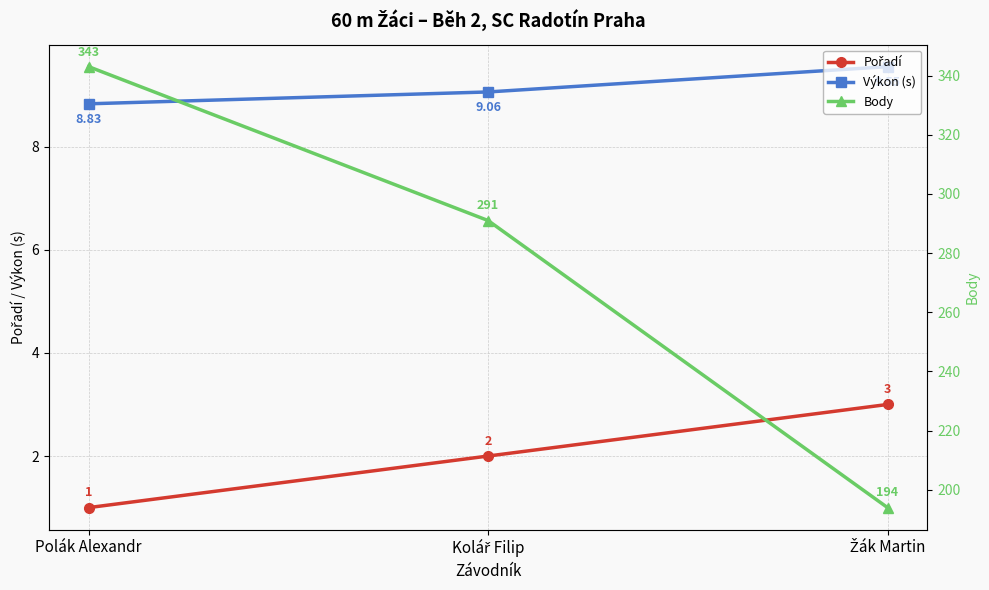

Reading right to left, list all the values displayed in this chart.

Pořadí: 3.0	2.0	1.0
Výkon (s): 9.6	9.1	8.8
Body: 194.0	291.0	343.0